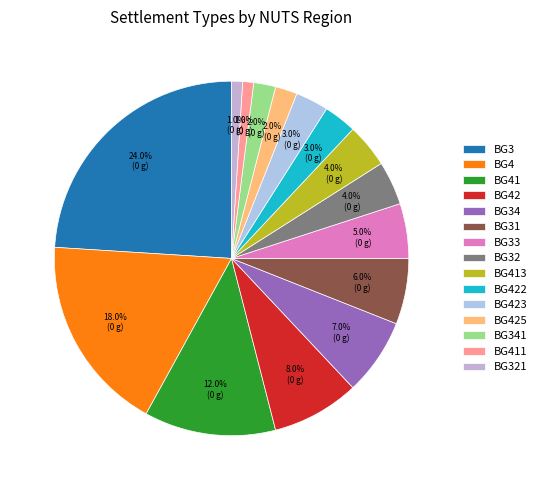

Which category has the smallest portion of the pie?

BG411